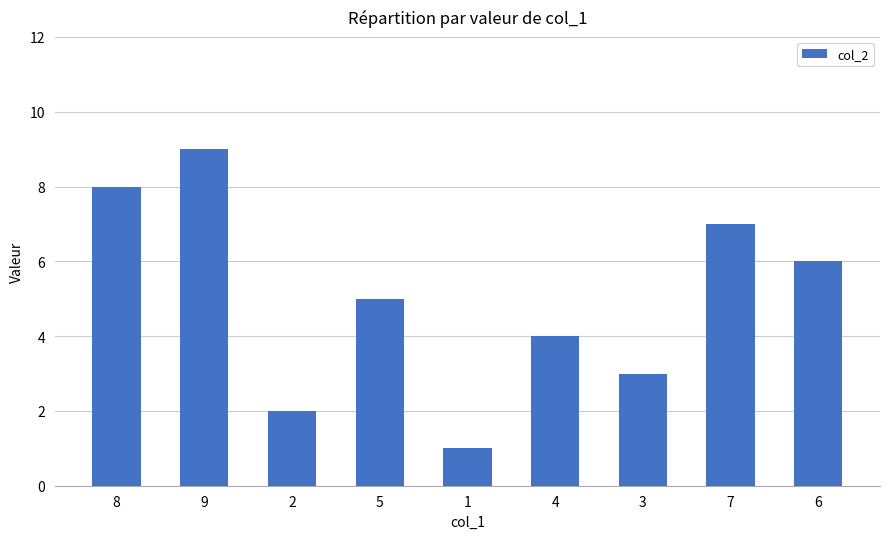

How many values are between 3 and 7?

5